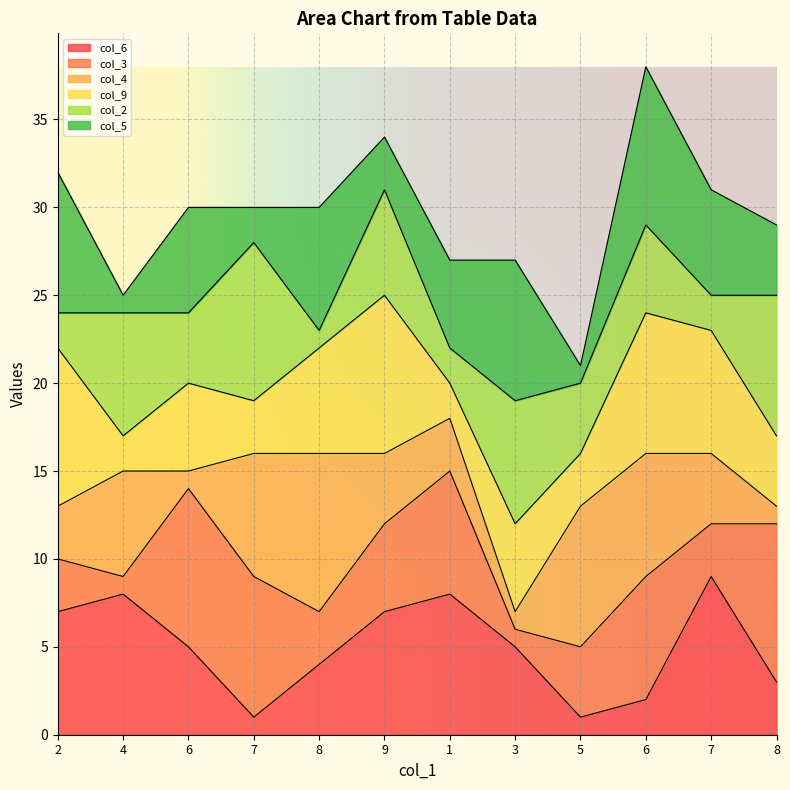

The row_0 series shows 0.6 at 6. True or false?

False